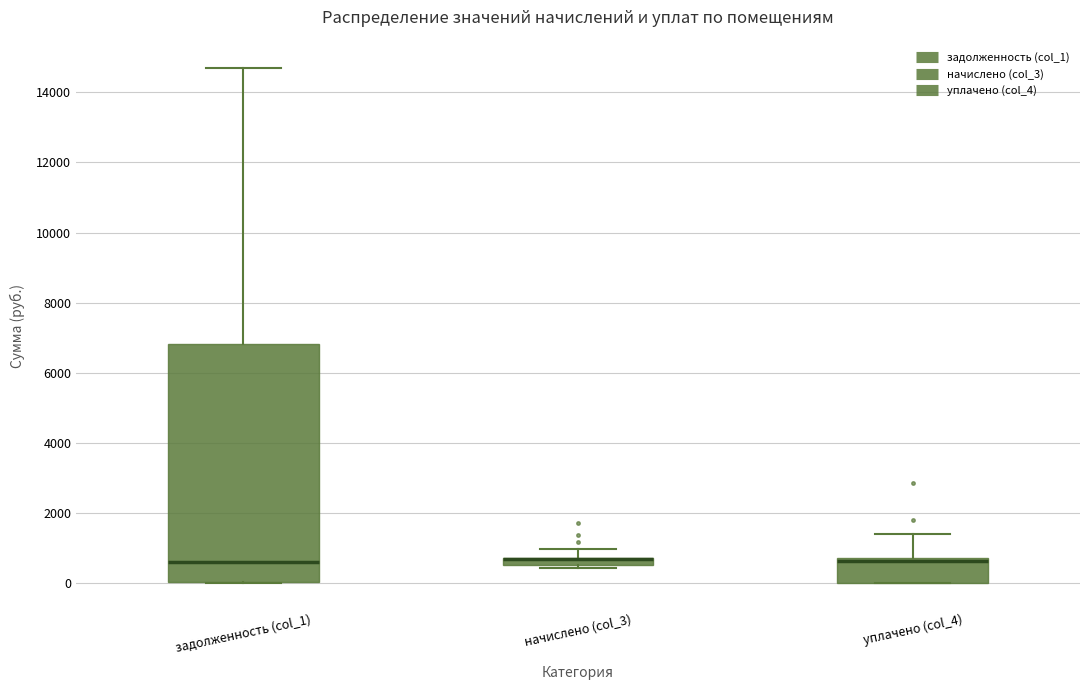

Comparing the boxes themselves (not the whiskers), which one is the tallest?

задолженность (col_1)